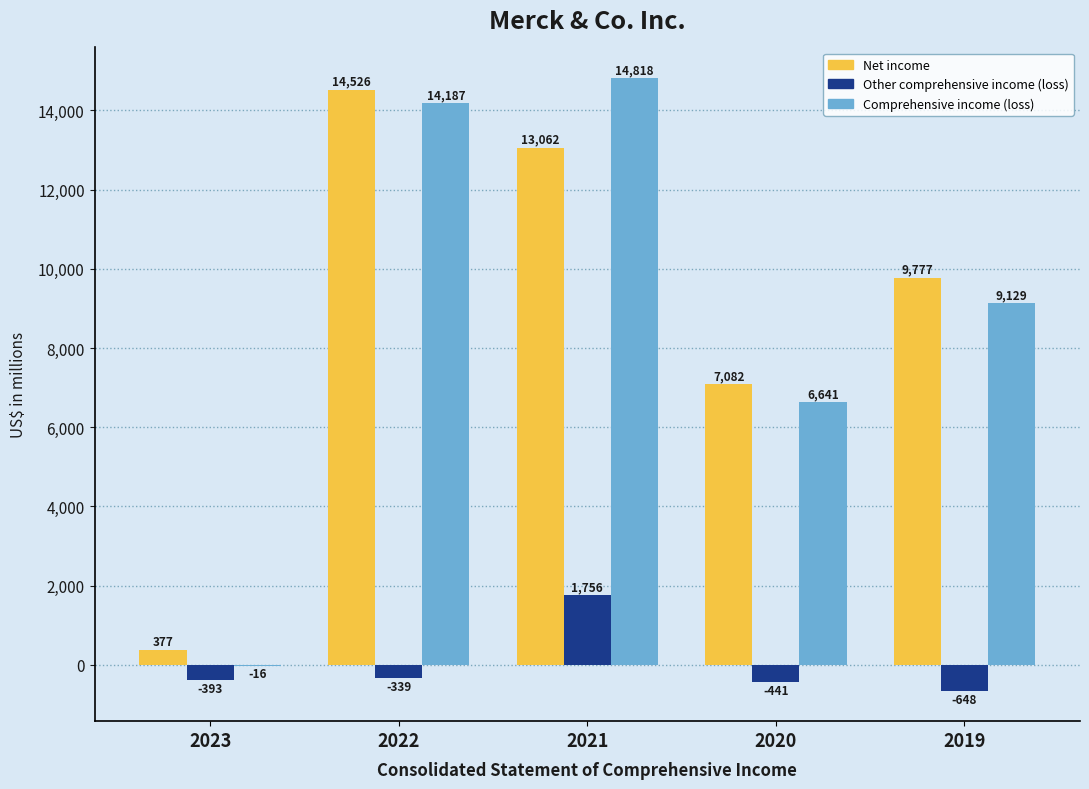

The Net income series shows 377 at 2023. True or false?

True